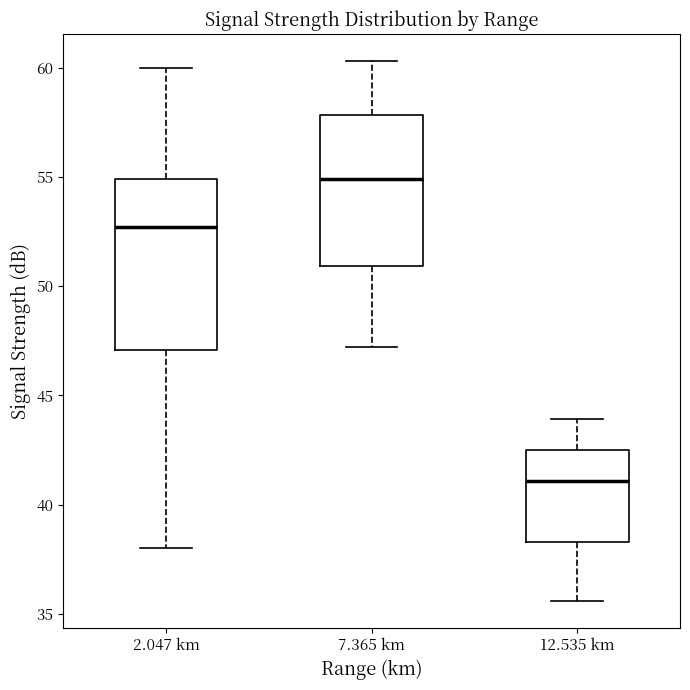

Reading left to right, read every box against the y-axis: the position of its median line, the range the box covers, and the ends of its whiskers. The values are not printed on the chart, so give them approximately, as read against the axis.

2.047 km: median 52.5, box 47.0 to 55.0, whiskers 38.0 to 60.0
7.365 km: median 55.0, box 51.0 to 58.0, whiskers 47.0 to 60.5
12.535 km: median 41.0, box 38.5 to 42.5, whiskers 35.5 to 44.0